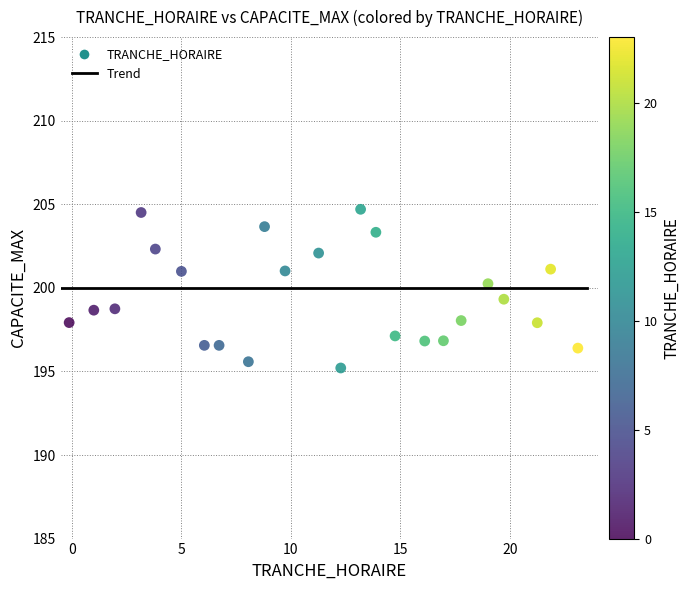

What is the range of X values (max minus min)?

23.2